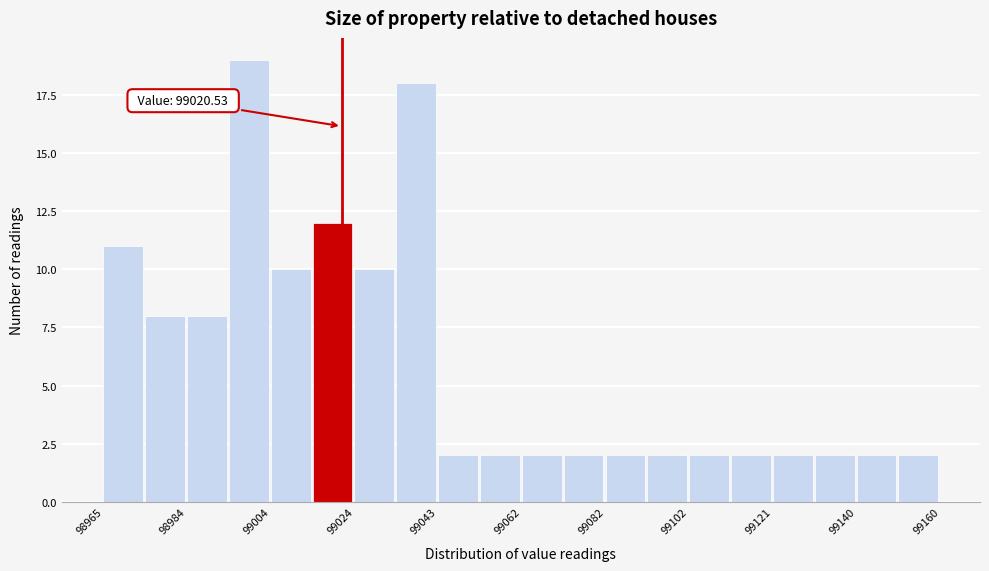

Which range on the x-axis has the tallest bar?

98994 to 99004